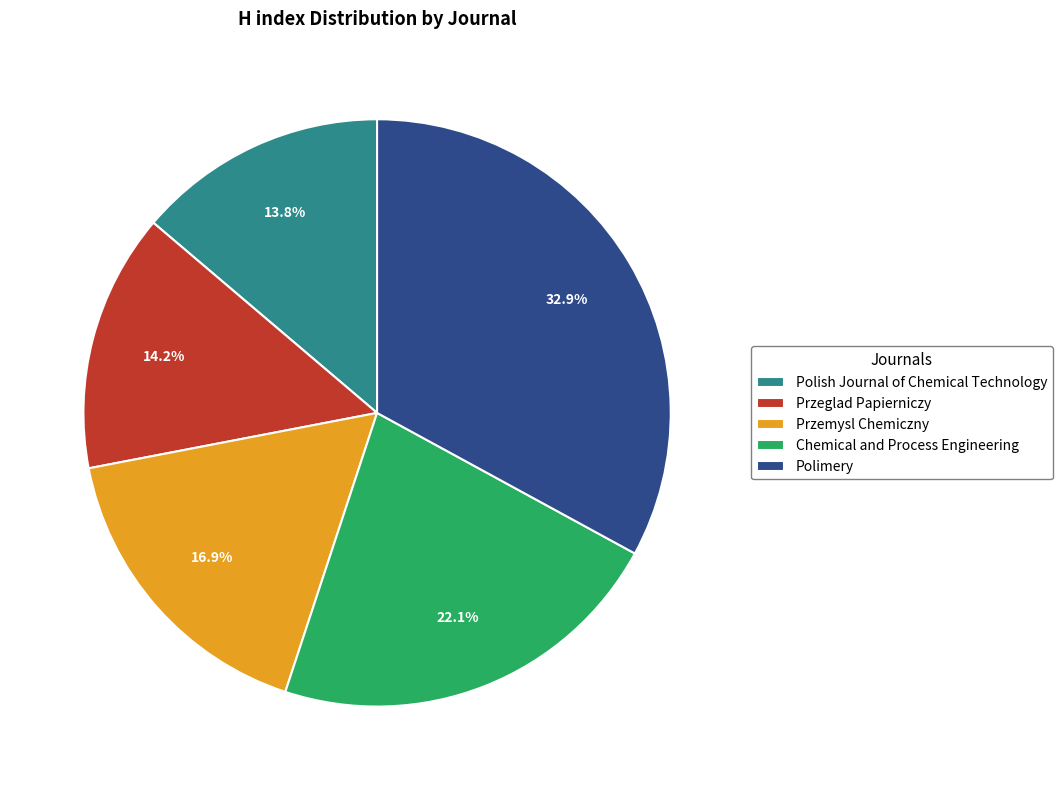

Approximately how many times larger is the value at Polish Journal of Chemical Technology compared to Polimery?

0.4